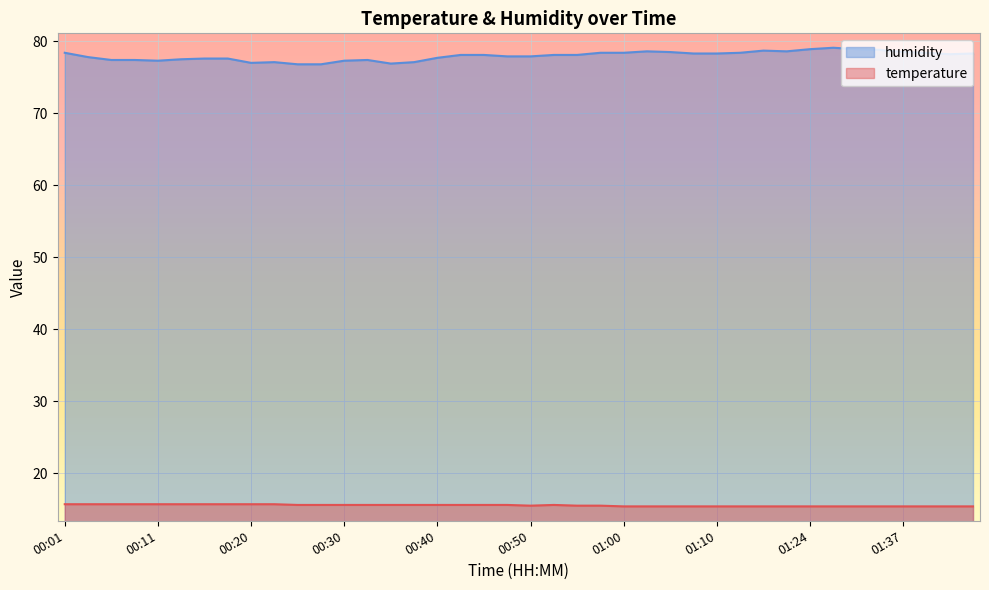

Is it true that humidity equals 77.1 at 00:23?

True